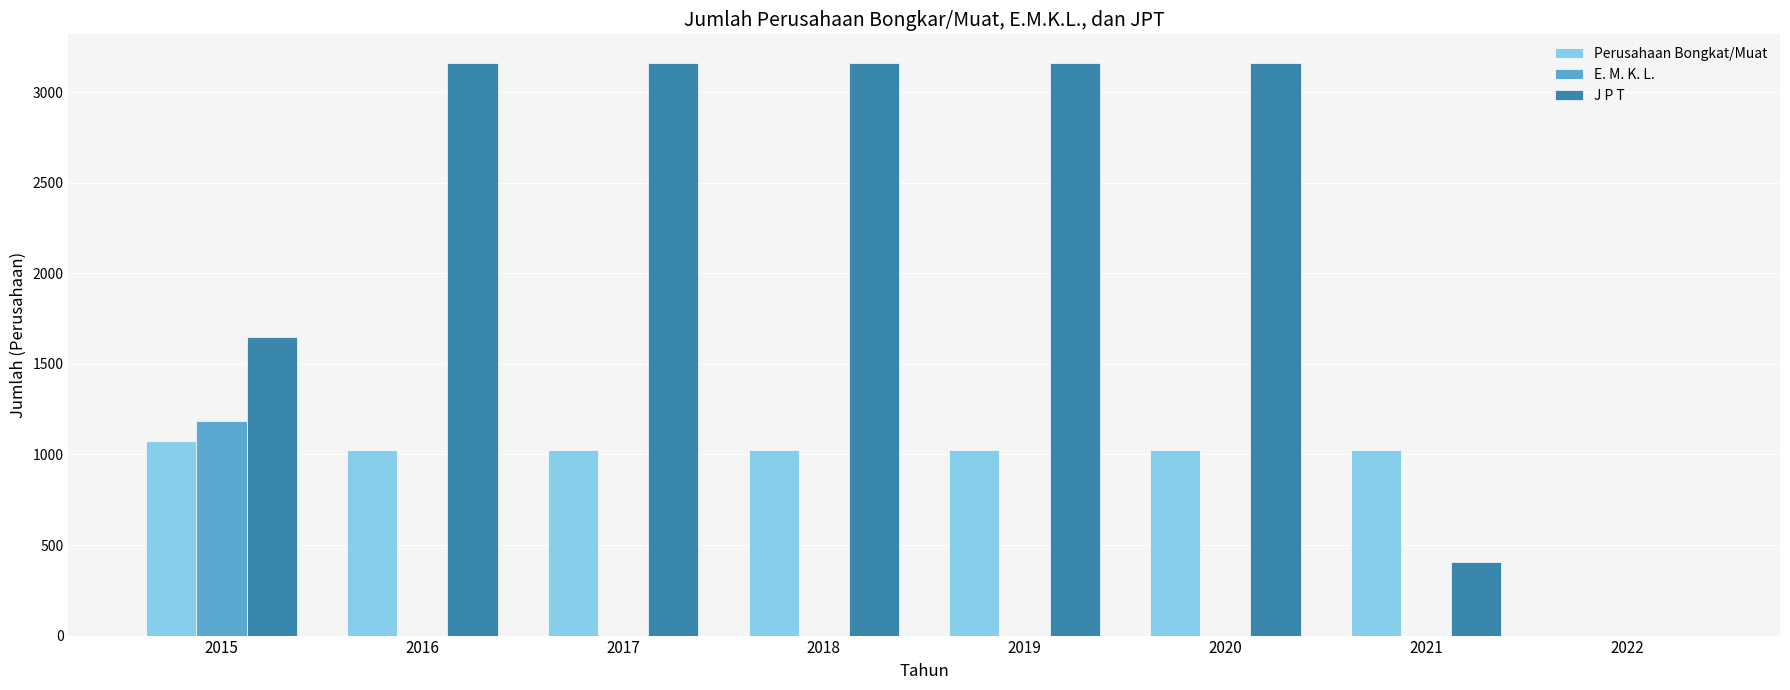

What is the sum of the Perusahaan Bongkat/Muat values at 2018 and 2017?

2046